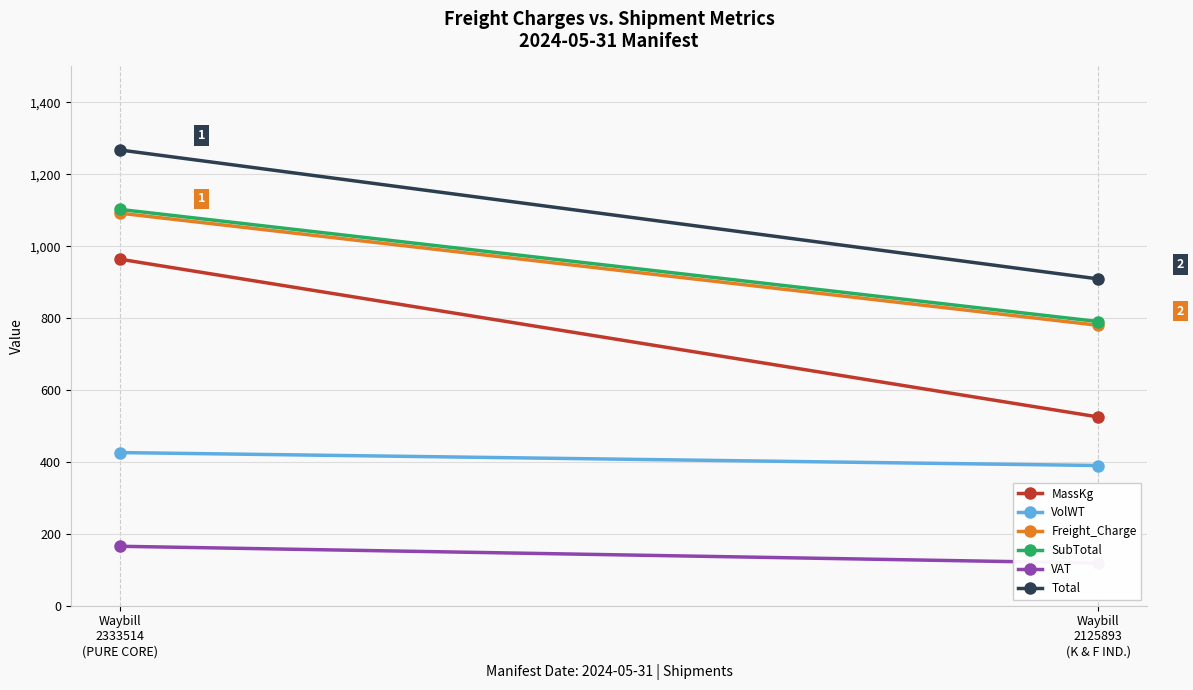

Where is Freight_Charge nearest to the value 936?

Waybill
2333514
(PURE CORE)